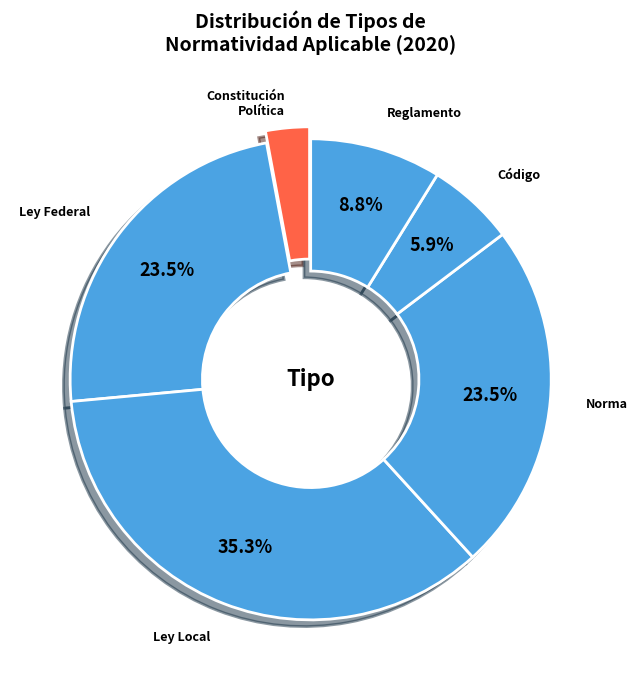

The Código slice represents 14% of the pie. True or false?

False